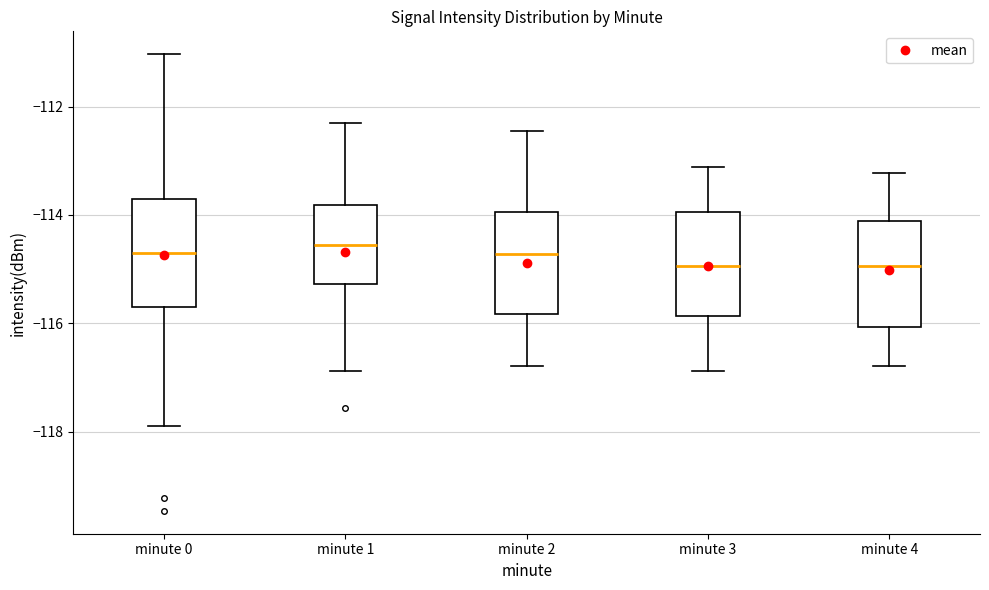

Reading left to right, read every box against the y-axis: the position of its median line, the range the box covers, and the ends of its whiskers. The values are not printed on the chart, so give them approximately, as read against the axis.

minute 0: median -114.8, box -115.8 to -113.6, whiskers -117.8 to -111.0
minute 1: median -114.6, box -115.2 to -113.8, whiskers -116.8 to -112.2
minute 2: median -114.8, box -115.8 to -114.0, whiskers -116.8 to -112.4
minute 3: median -115.0, box -115.8 to -114.0, whiskers -116.8 to -113.2
minute 4: median -115.0, box -116.0 to -114.2, whiskers -116.8 to -113.2